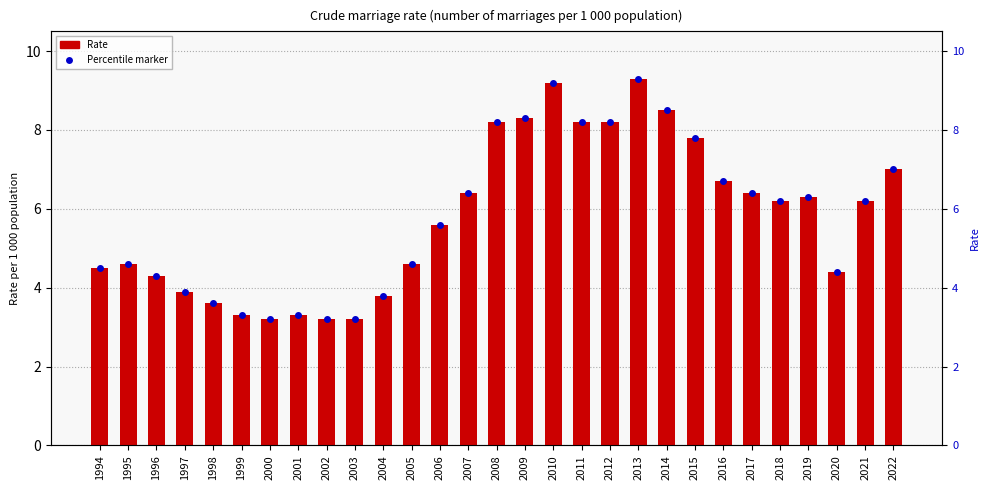

What is the greatest value displayed?

9.3